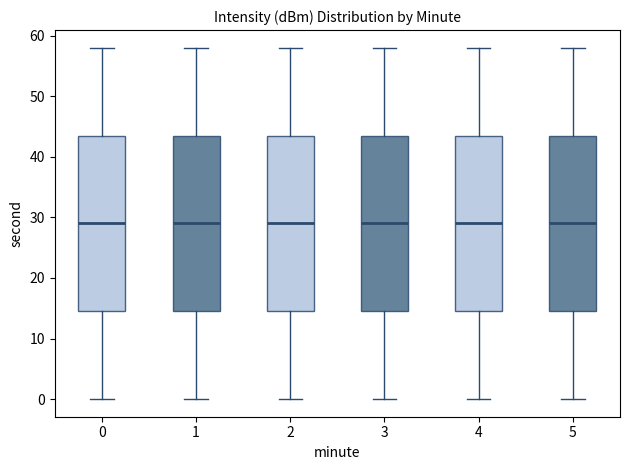

Where does the upper whisker of the box at x = 5 end on the y-axis? The values are not printed on the chart, so give them approximately, as read against the axis.

58